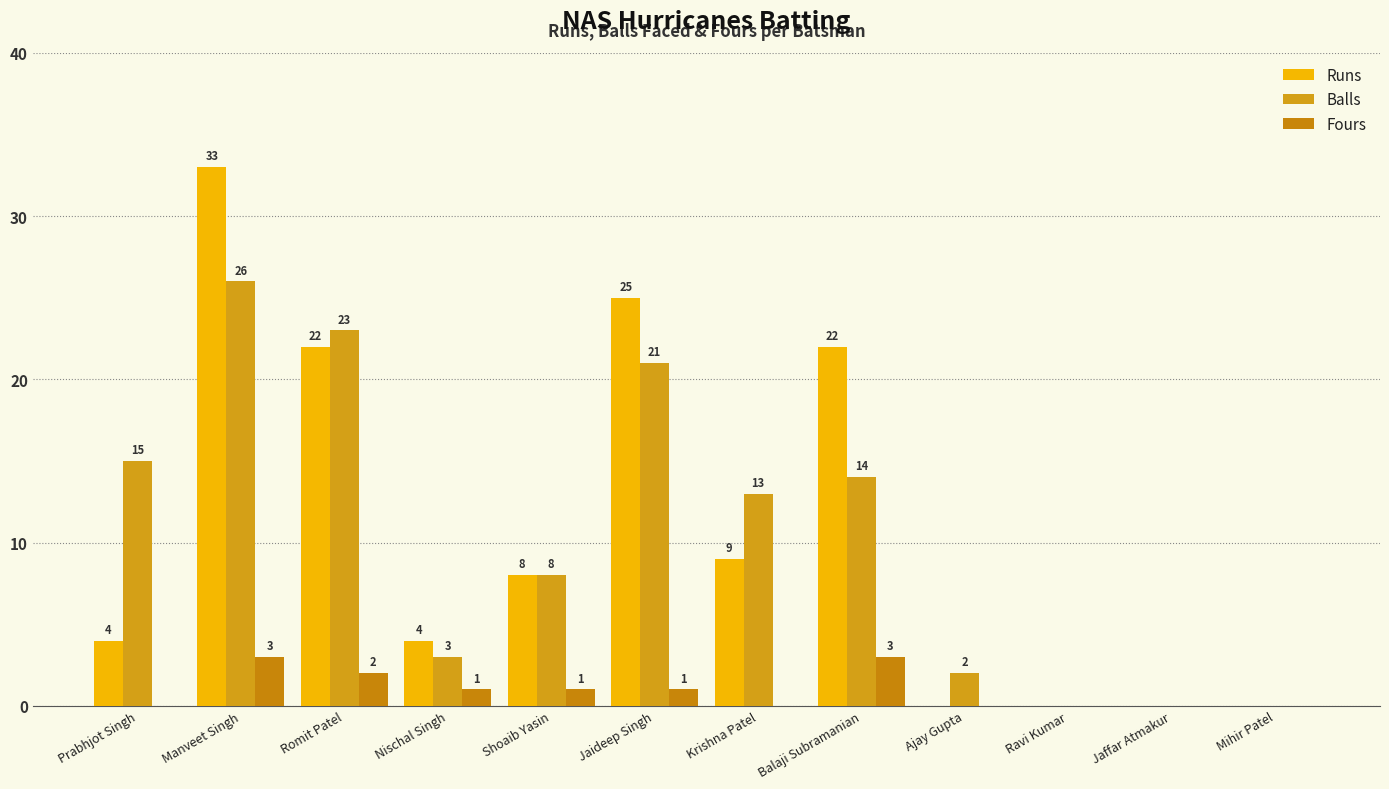

What are all the series names shown in the legend?

Runs, Balls, Fours